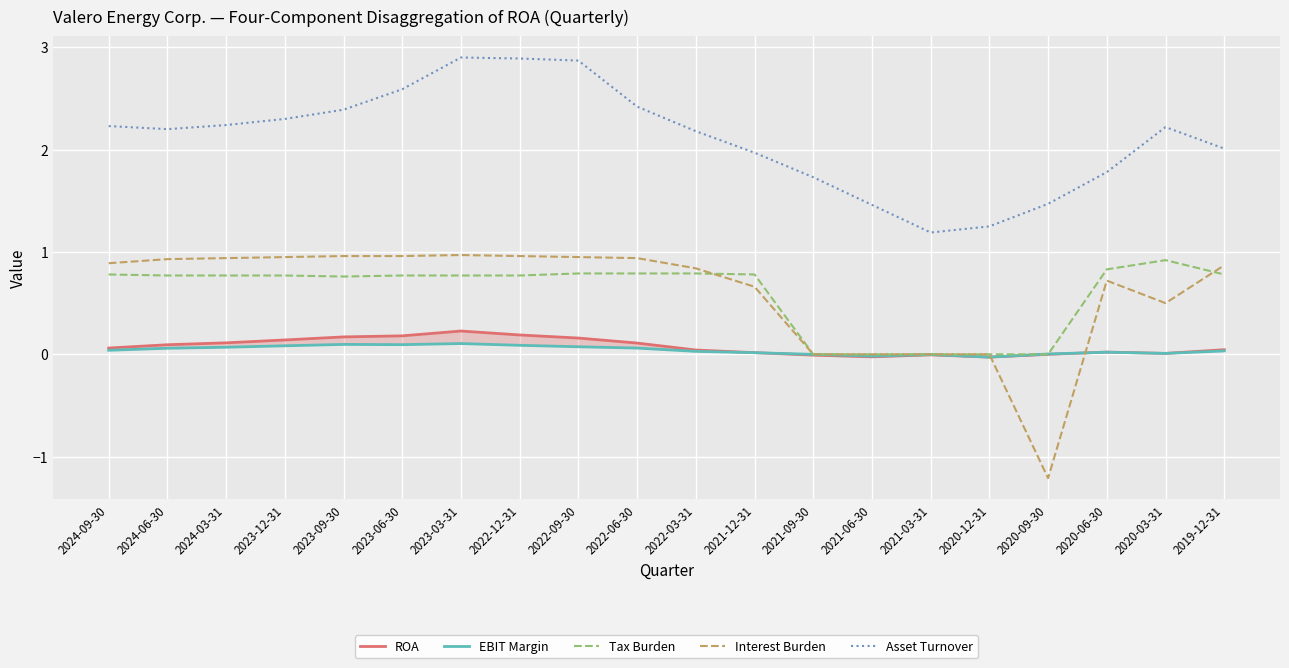

How many lines are shown in the chart?

5